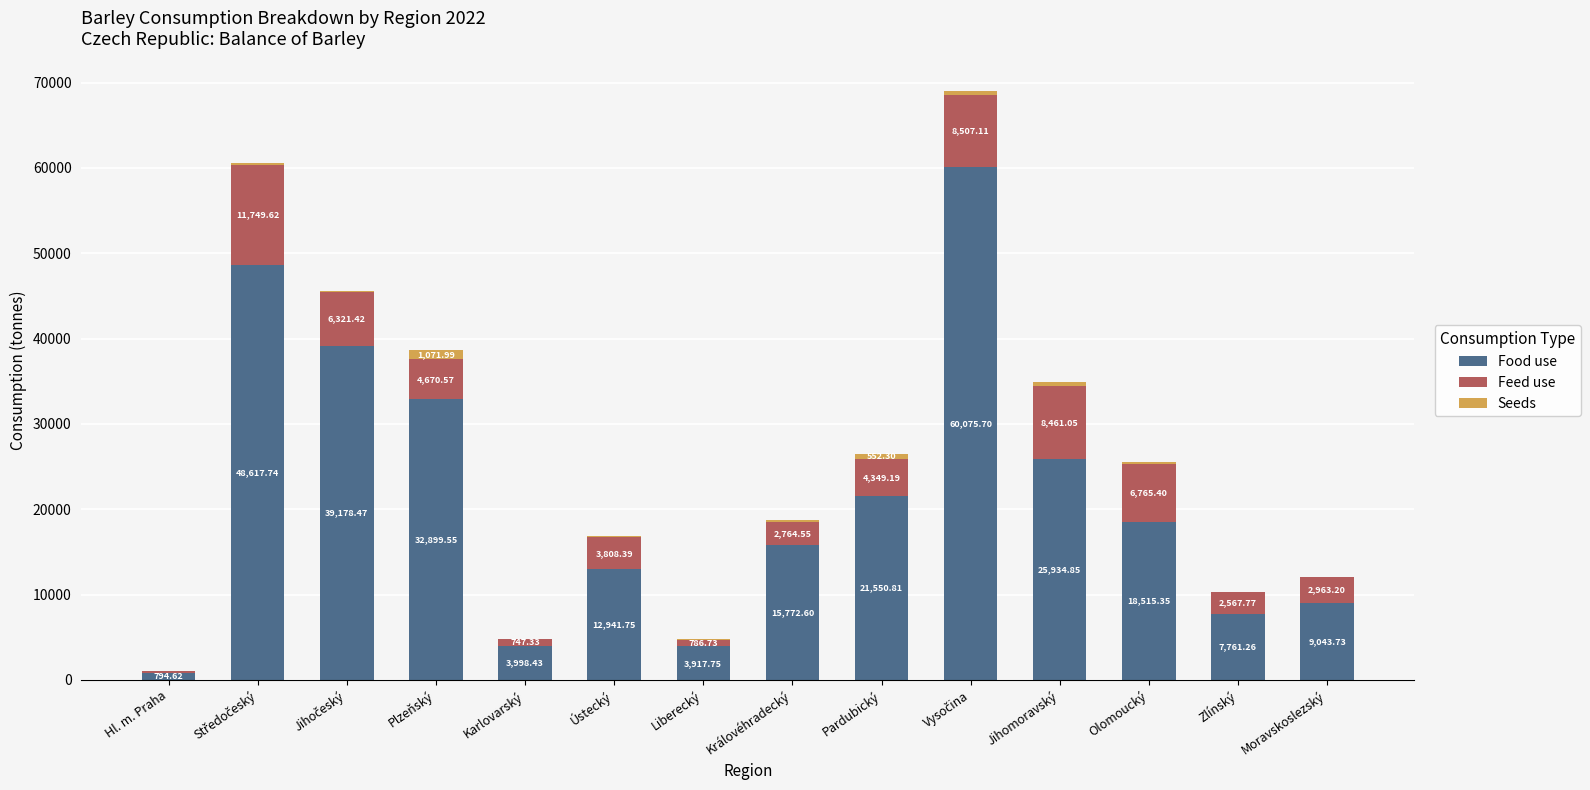

What is the total value across all series at Ústecký?

16810.8